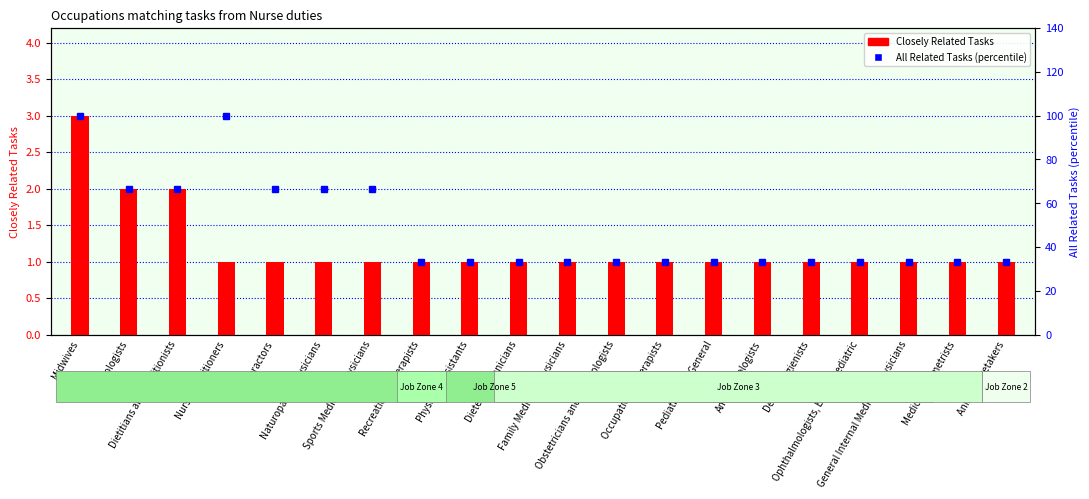

How many bars are there in total?

20